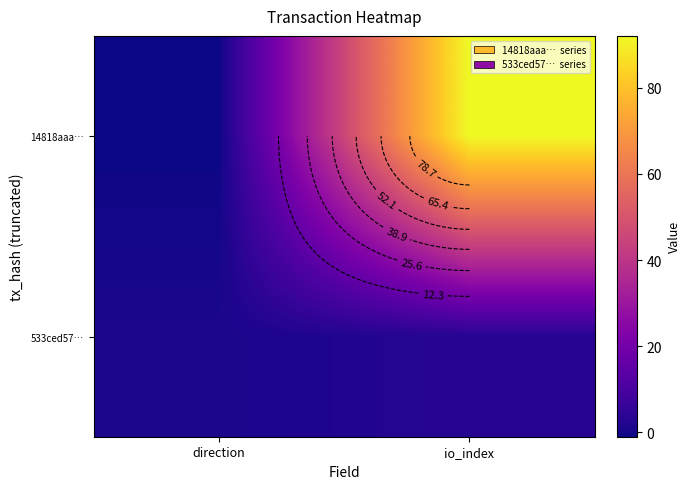

What is the average value of the 14818aaa… series?

46